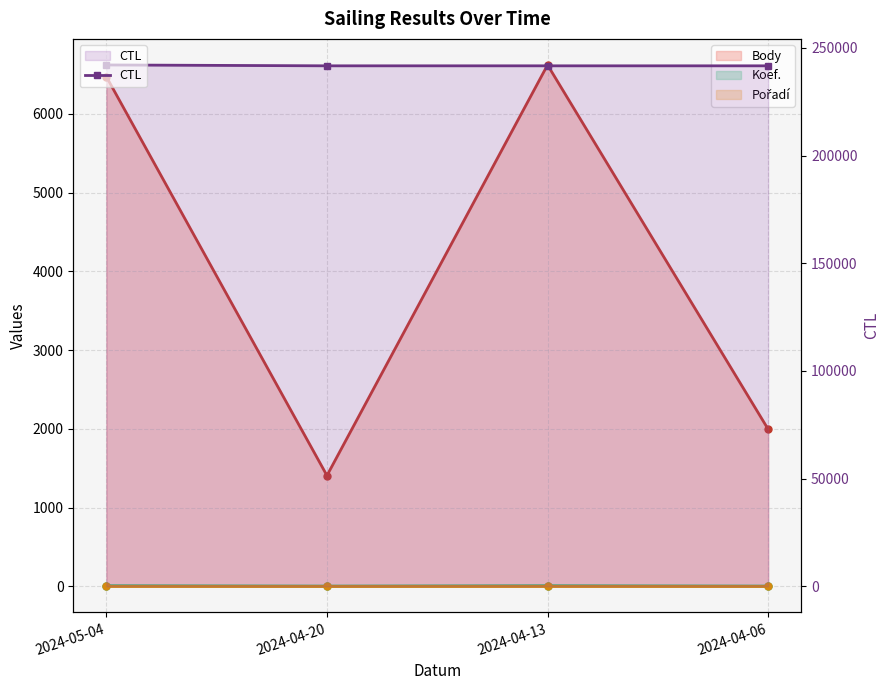

Reading left to right, extract all data points from this chart.

2024-05-04=242106	2024-04-20=241704	2024-04-13=241703	2024-04-06=241701